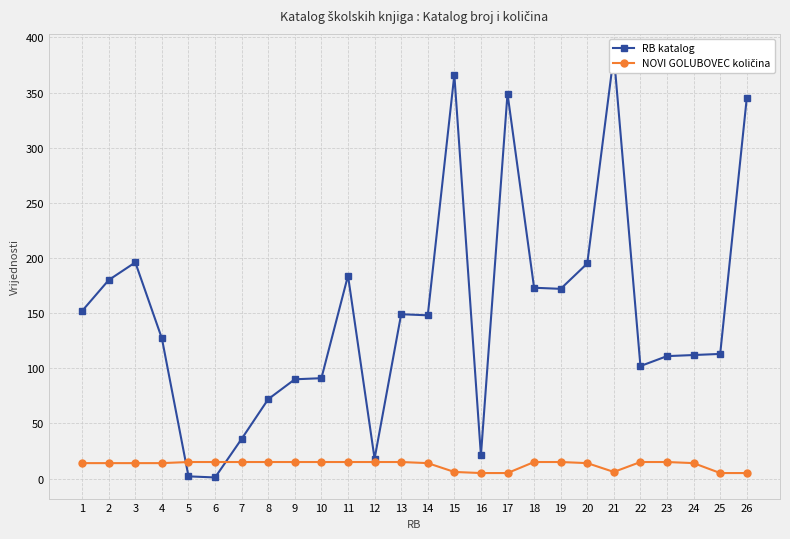

Rank the series by their maximum value, from highest to lowest.

RB katalog, NOVI GOLUBOVEC količina